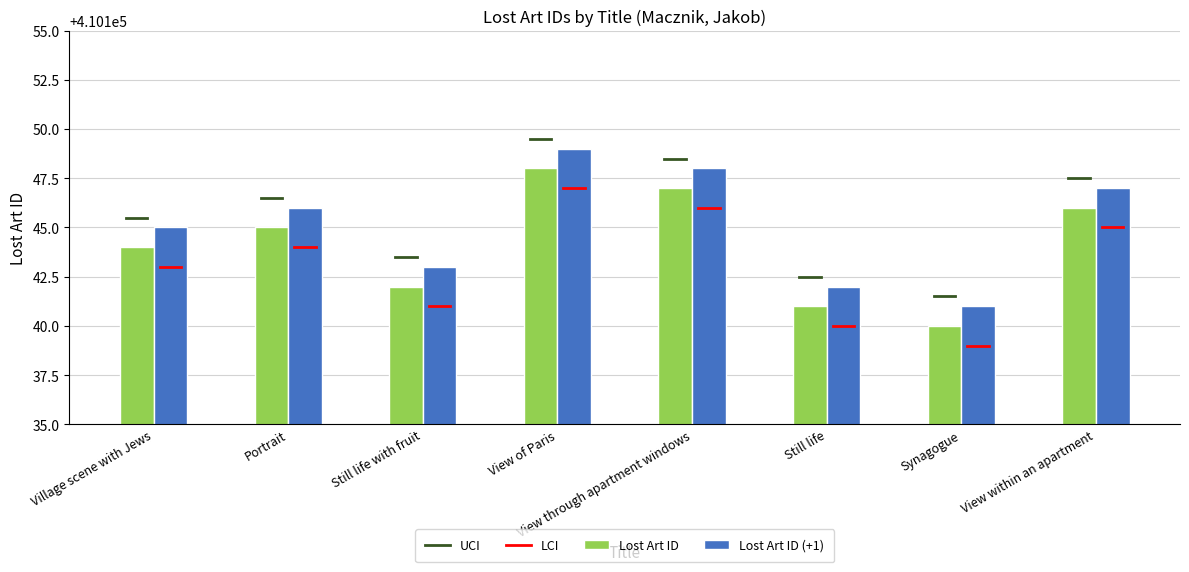

Which series has the largest total across all categories?

Lost Art ID (+1)